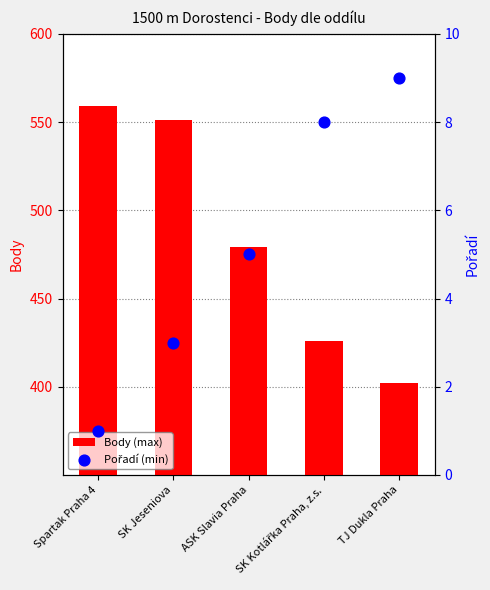

At how many categories does at least one series exceed 287?

5